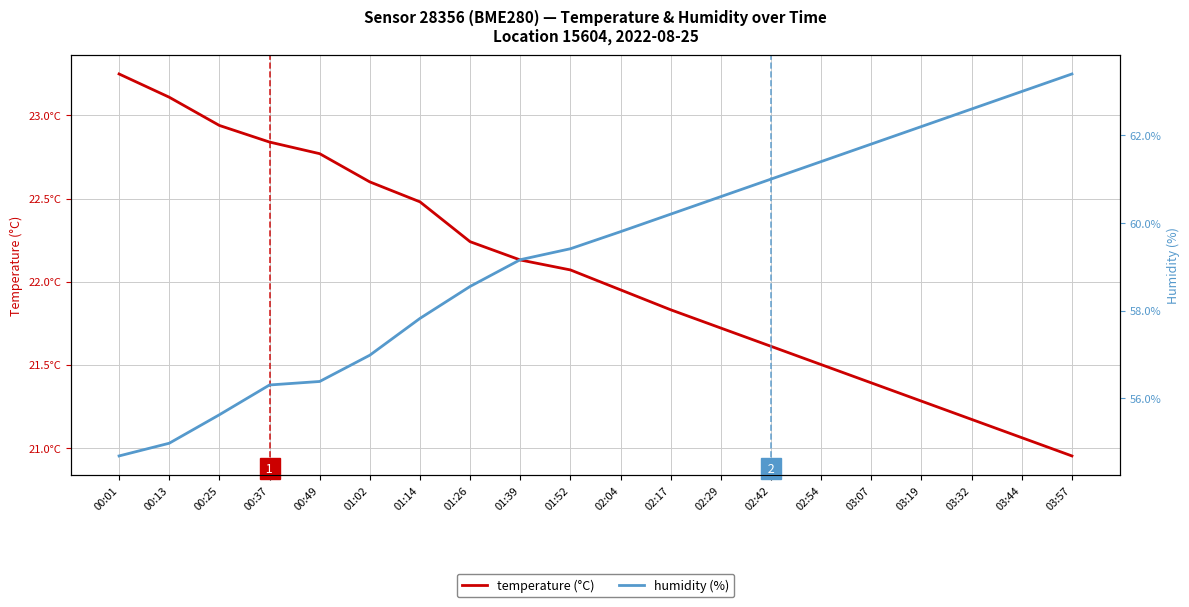

True or false: temperature (°C) and humidity (%) intersect in this chart.

False